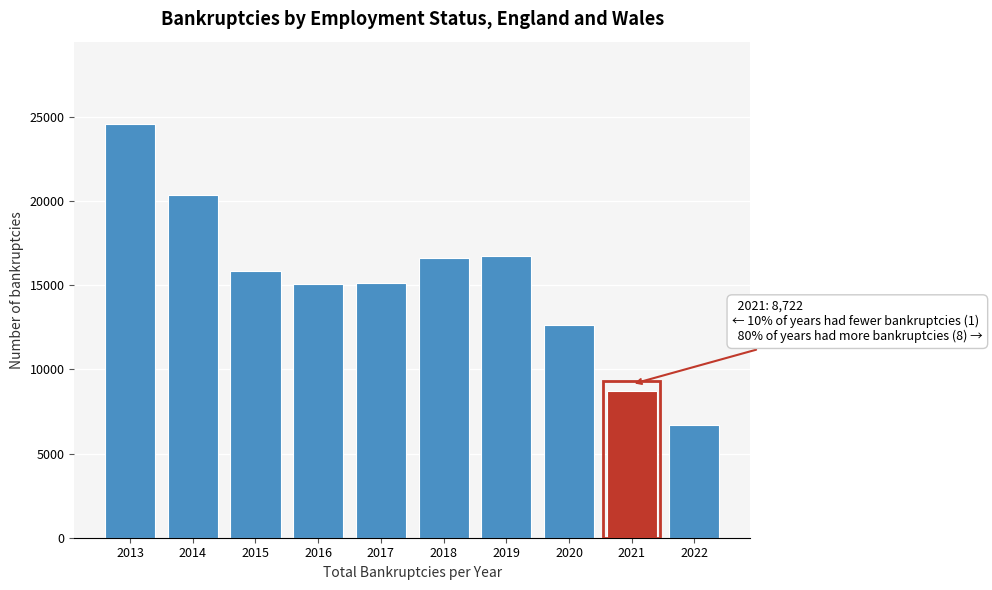

Read the value at 2021, to the nearest 100.

8700